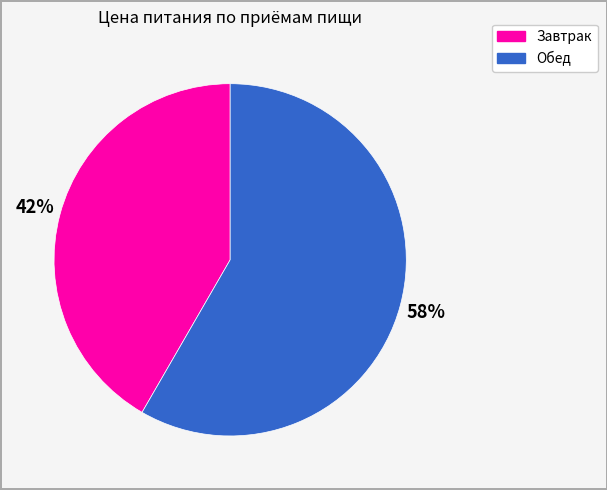

Which slice is the largest?

Обед